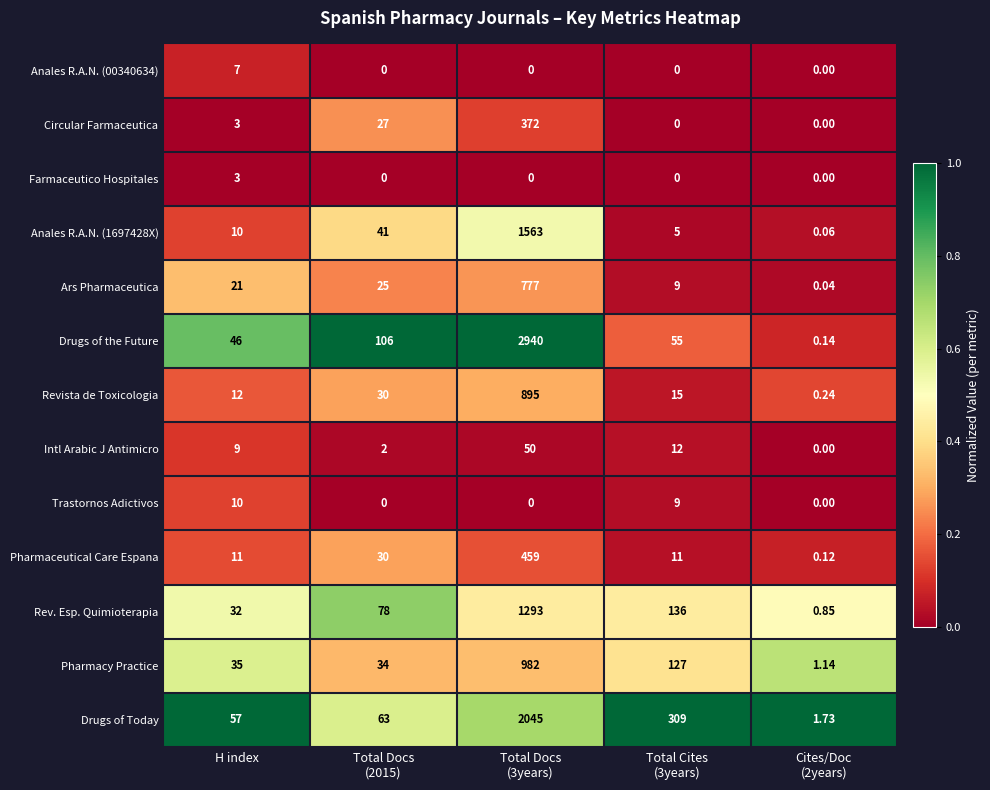

Which series has the widest spread of values?

Drugs of the Future